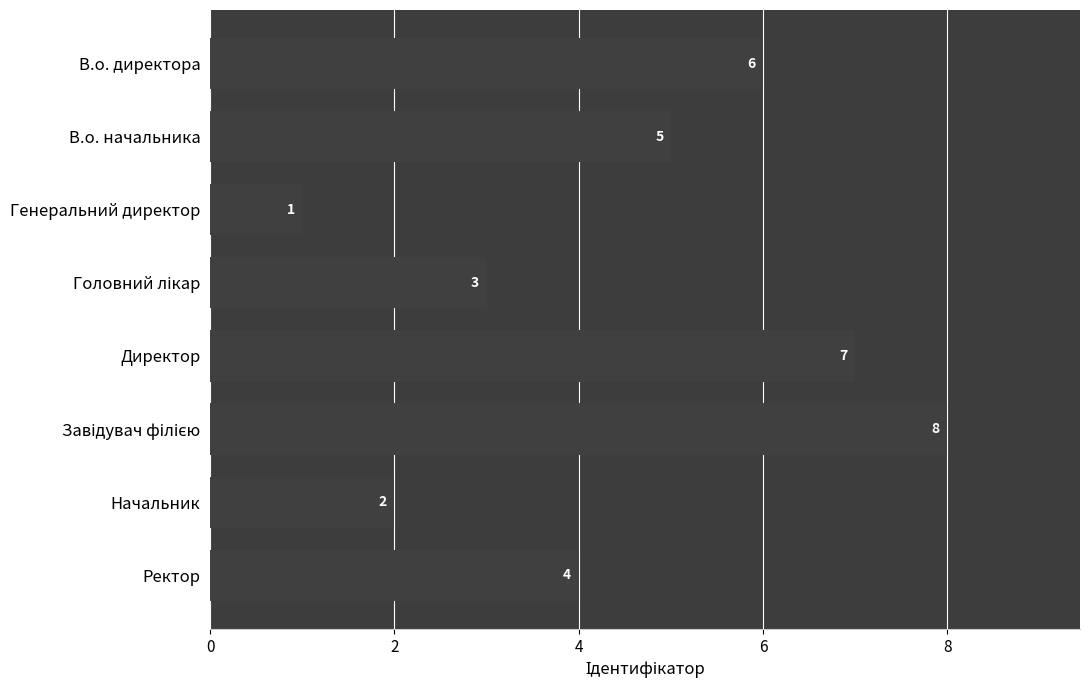

Is it true that the value at Генеральний директор is 2?

False